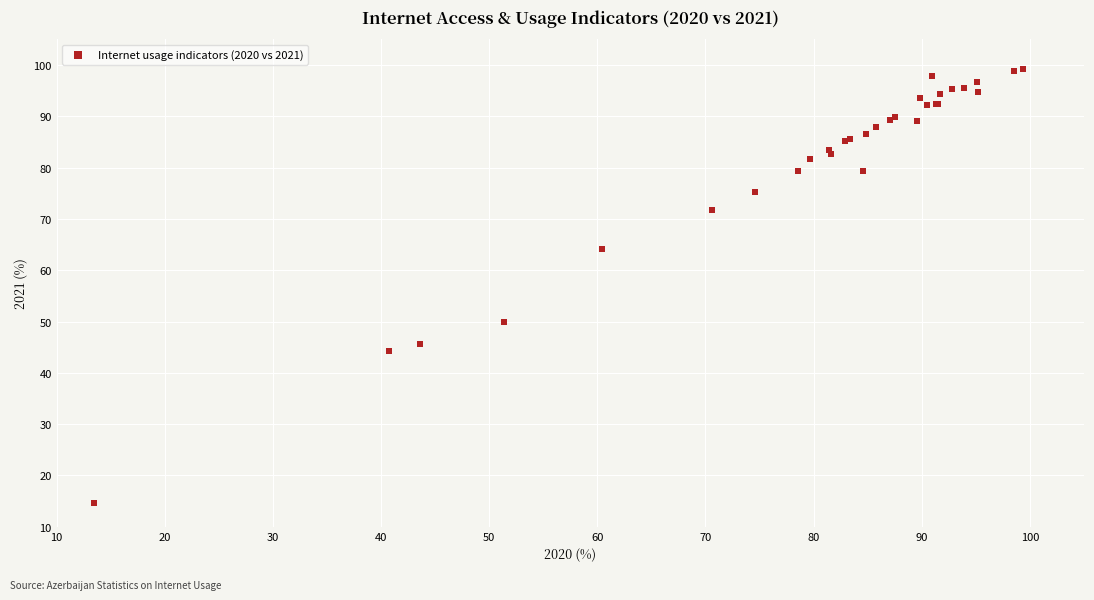

What Y value in the scatter plot is closest to 56?

49.9